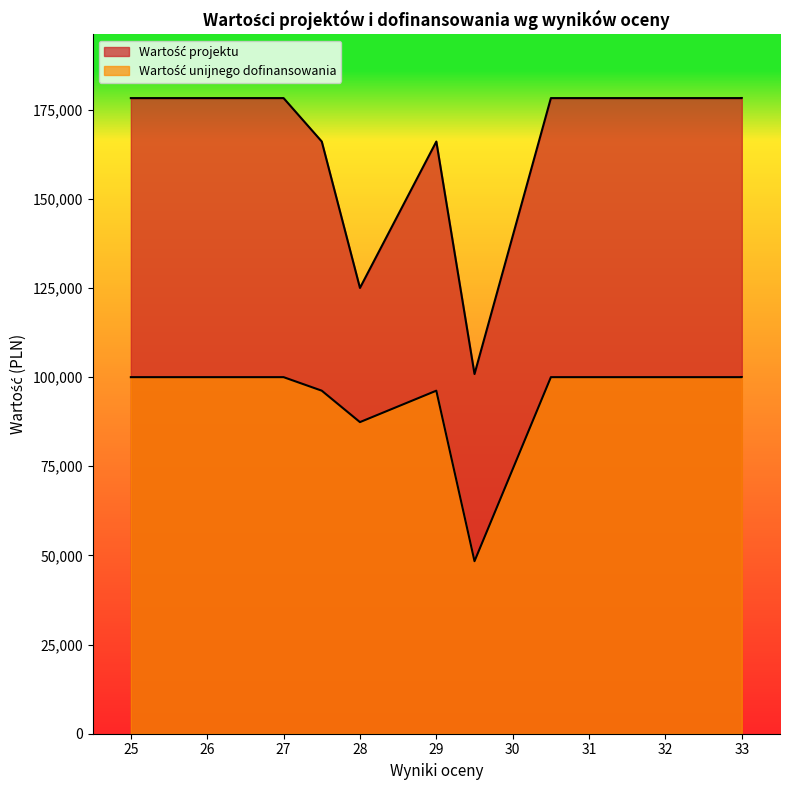

What is the difference between the highest and lowest values at 33?

78246.0